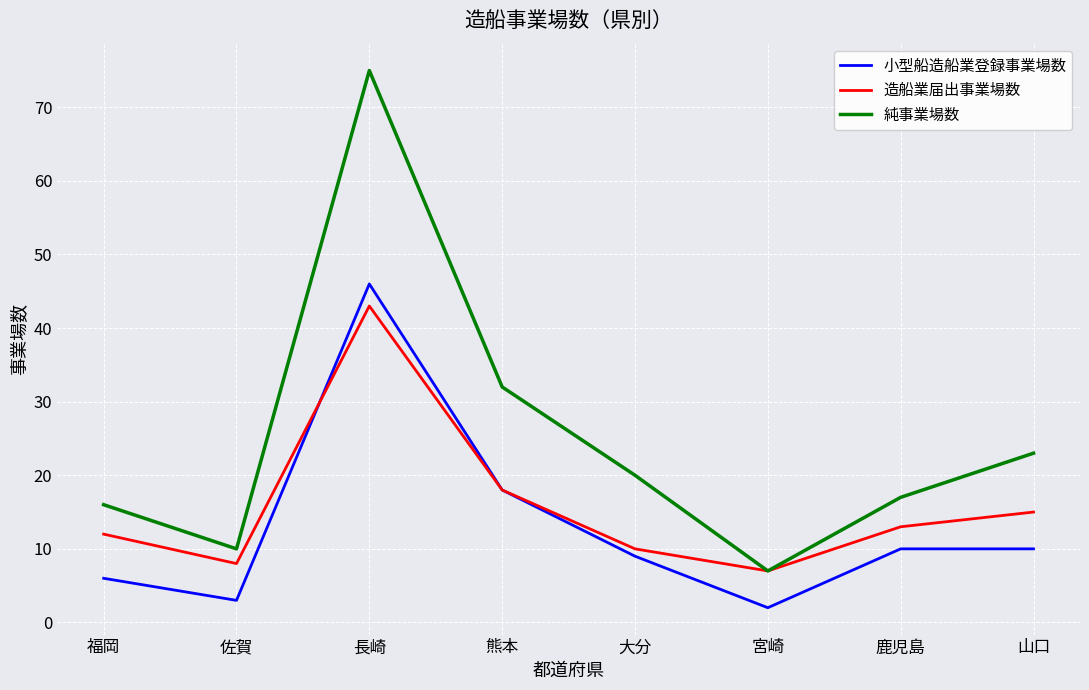

What position from the right is 福岡?

8